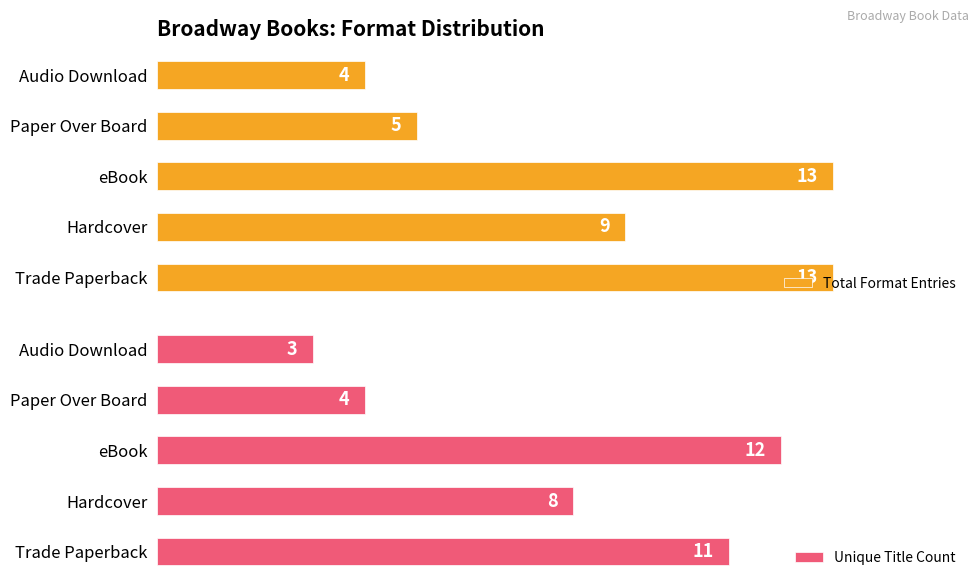

Where is Total Format Entries nearest to the value 8?

Hardcover